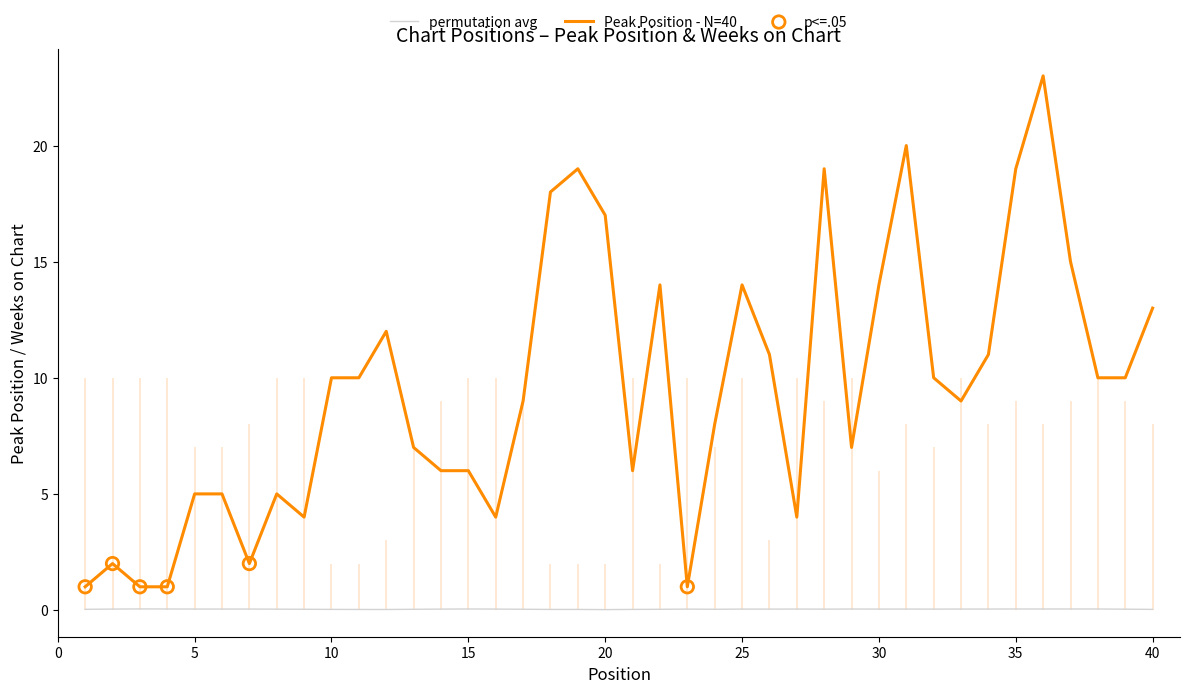

What is the ratio of the value at 35 to the value at 40?

1.5